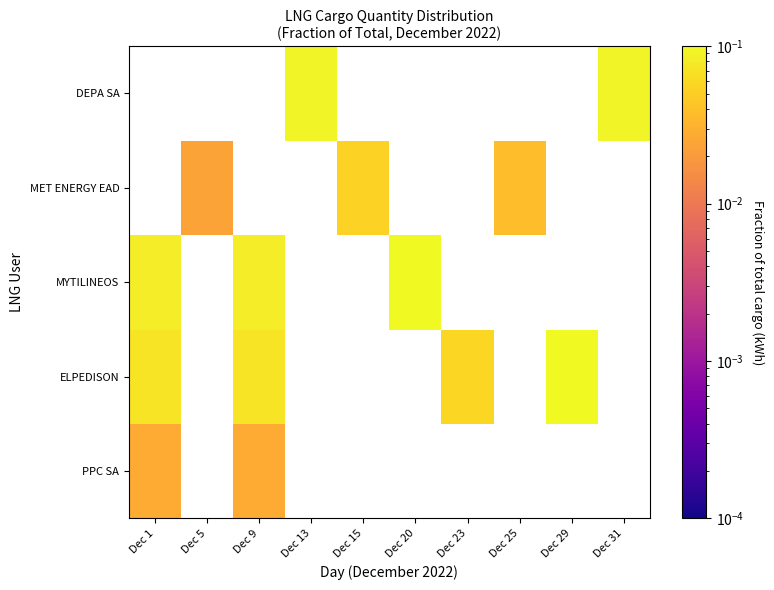

At which category does the chart reach its minimum across all series?

Dec 5